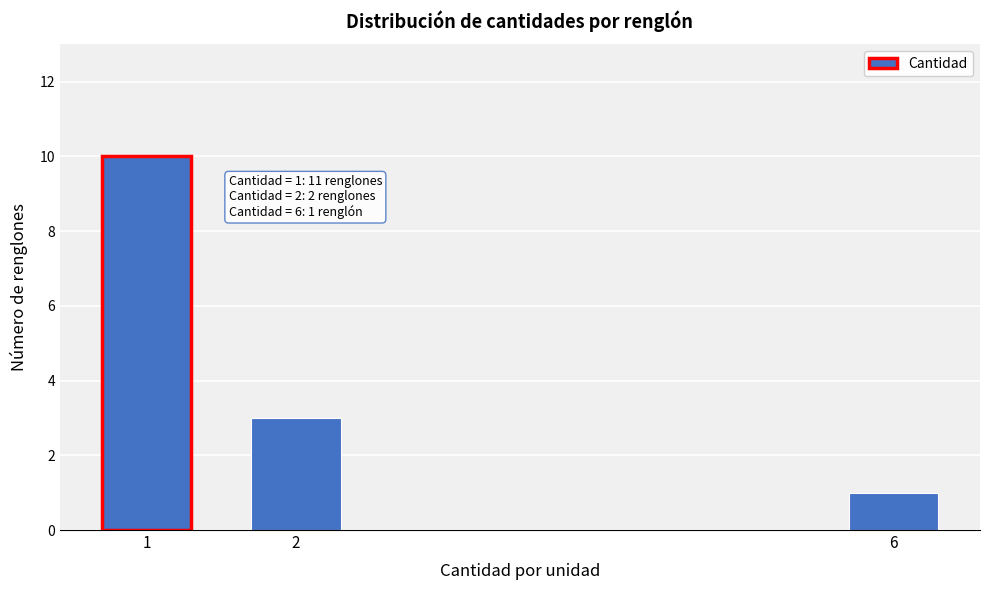

Reading left to right, list all the values displayed in this chart.

10	3	1